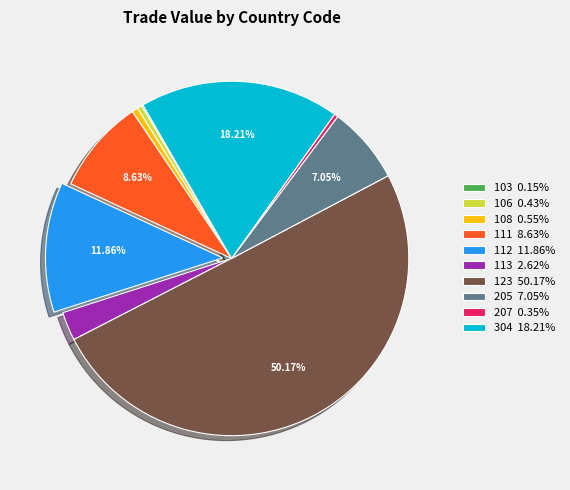

Which has a higher value, 123 or 108?

123